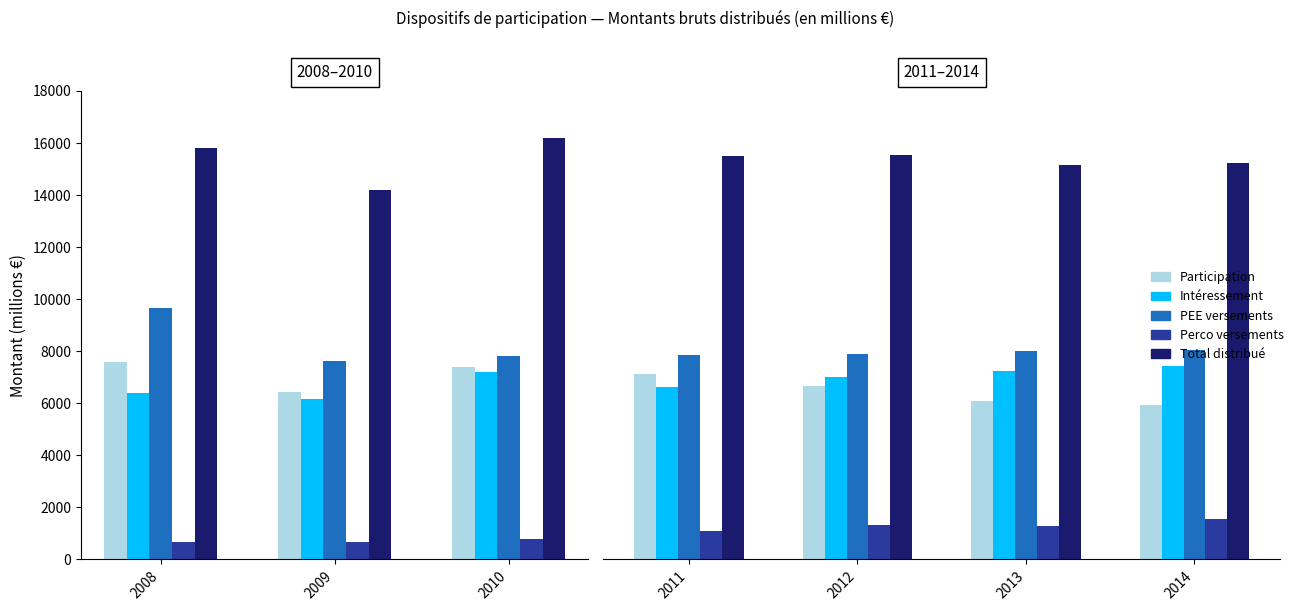

Does the chart contain any negative values?

No